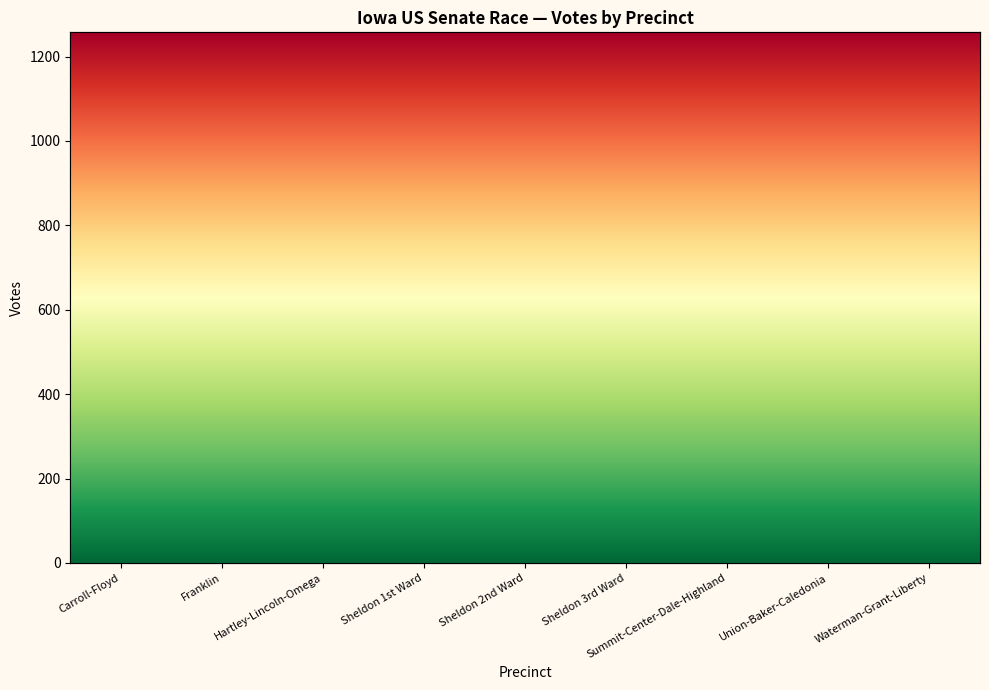

True or false: Stewart Total Votes has more than 0 points higher than both neighbors.

True